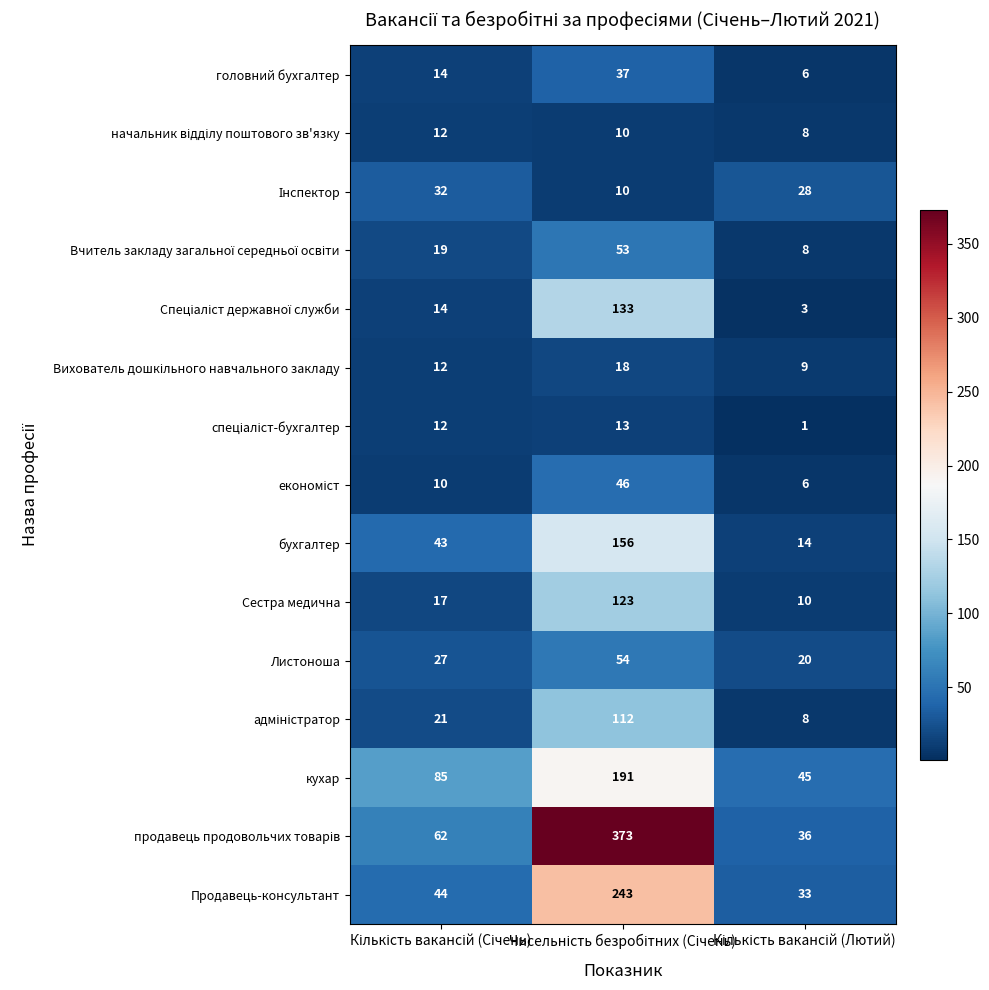

How many бухгалтер values are between 14 and 156?

3